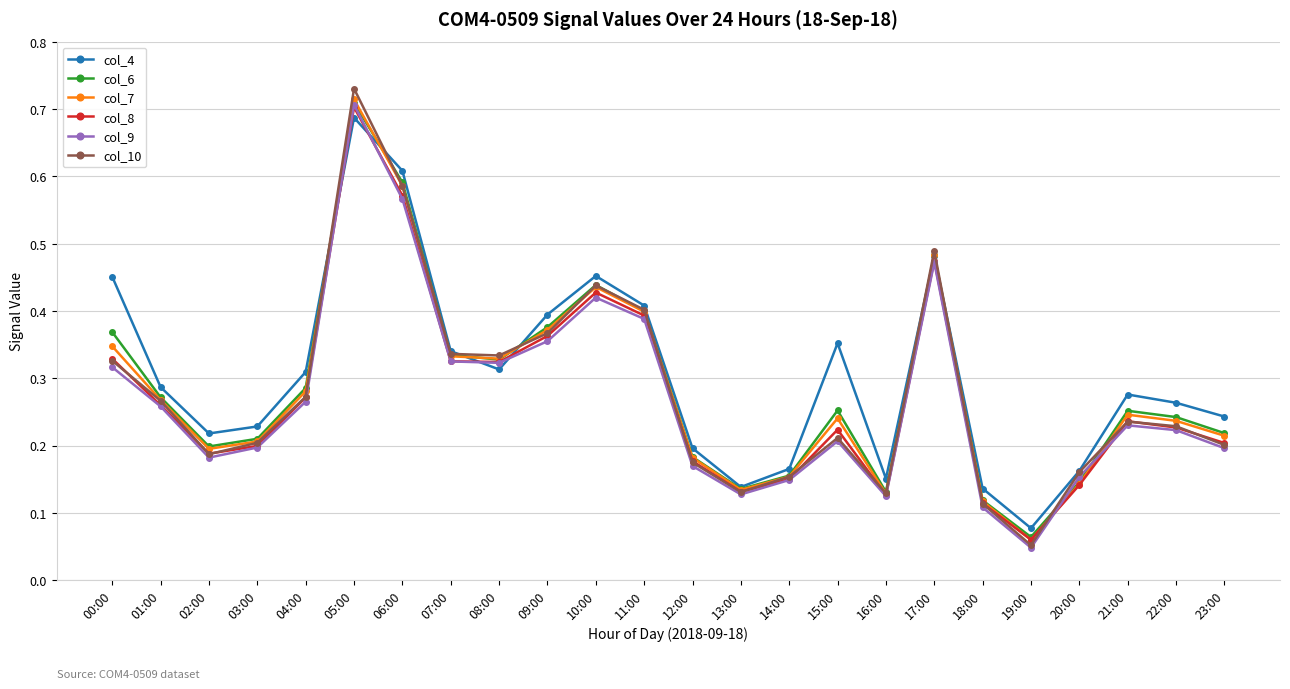

How many interior local peaks does the col_7 series have?

5